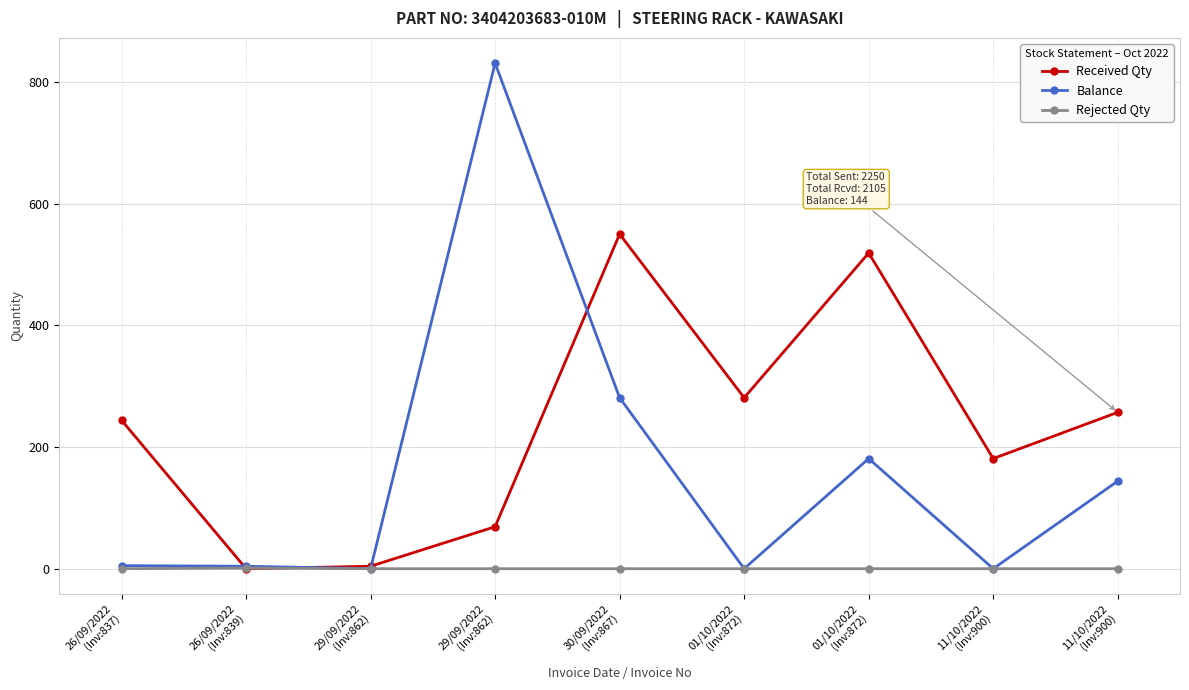

Reading left to right, extract all data points from this chart.

Received Qty: 26/09/2022
(Inv:837)=244	26/09/2022
(Inv:839)=0	29/09/2022
(Inv:862)=4	29/09/2022
(Inv:862)=69	30/09/2022
(Inv:867)=550	01/10/2022
(Inv:872)=281	01/10/2022
(Inv:872)=519	11/10/2022
(Inv:900)=181	11/10/2022
(Inv:900)=257
Balance: 26/09/2022
(Inv:837)=5	26/09/2022
(Inv:839)=4	29/09/2022
(Inv:862)=0	29/09/2022
(Inv:862)=831	30/09/2022
(Inv:867)=281	01/10/2022
(Inv:872)=0	01/10/2022
(Inv:872)=181	11/10/2022
(Inv:900)=0	11/10/2022
(Inv:900)=144
Rejected Qty: 26/09/2022
(Inv:837)=0	26/09/2022
(Inv:839)=1	29/09/2022
(Inv:862)=0	29/09/2022
(Inv:862)=0	30/09/2022
(Inv:867)=0	01/10/2022
(Inv:872)=0	01/10/2022
(Inv:872)=0	11/10/2022
(Inv:900)=0	11/10/2022
(Inv:900)=0